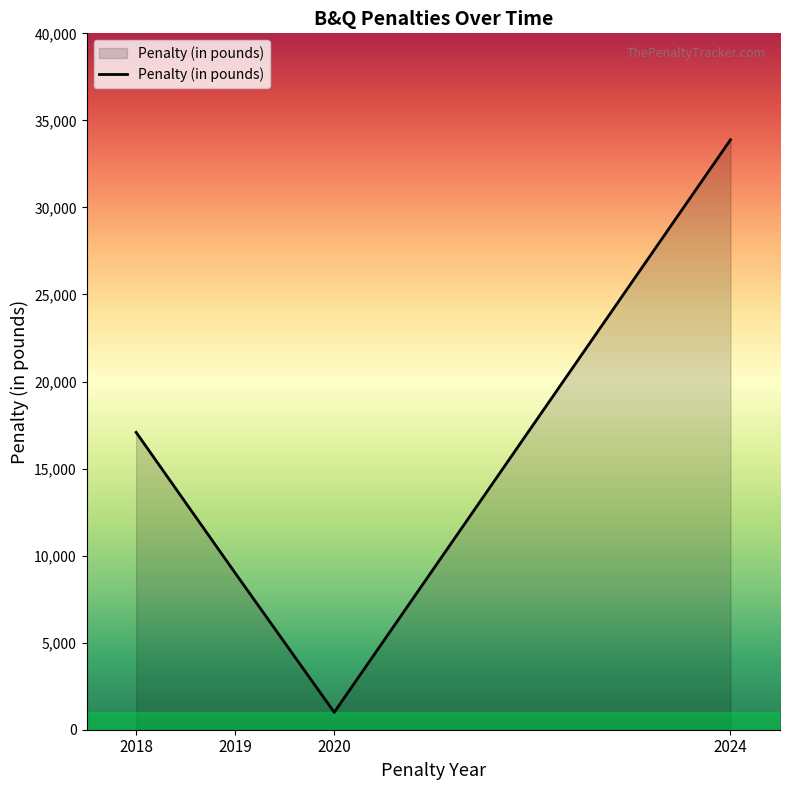

What is the average value?

15242